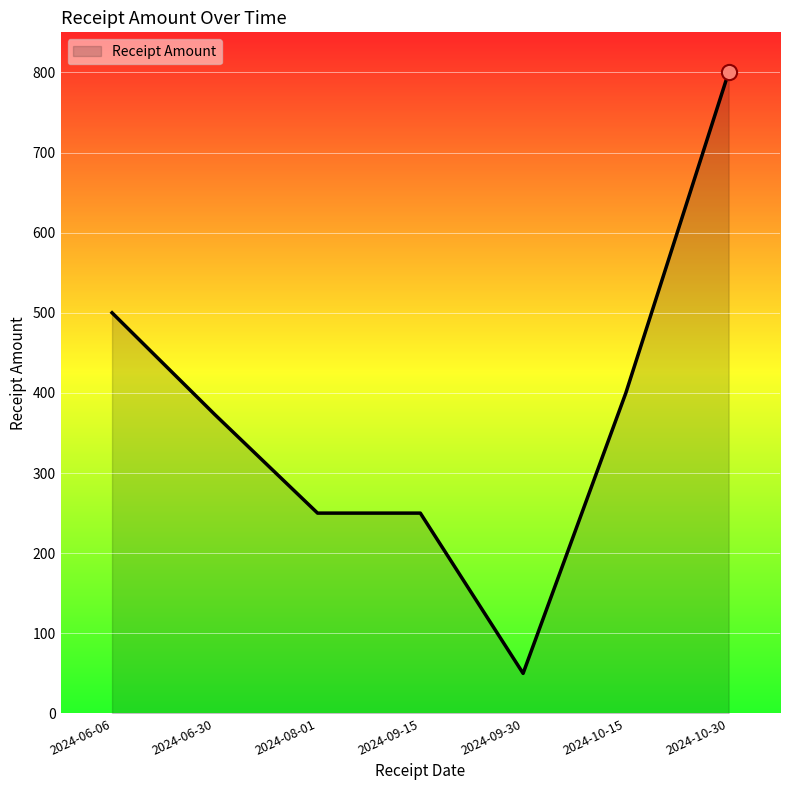

Approximately how many times larger is the value at 2024-08-01 compared to 2024-10-30?

0.3